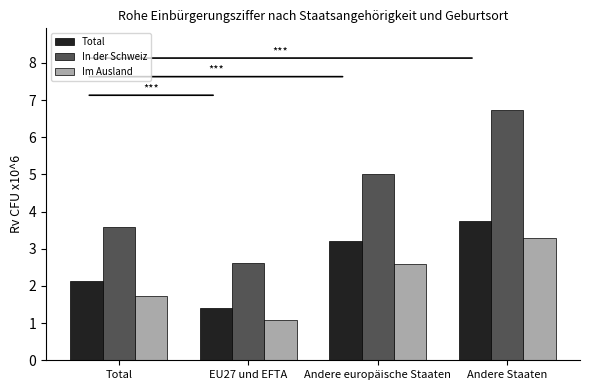

What is the value of the Im Ausland bar at the 4th from the left?

3.3